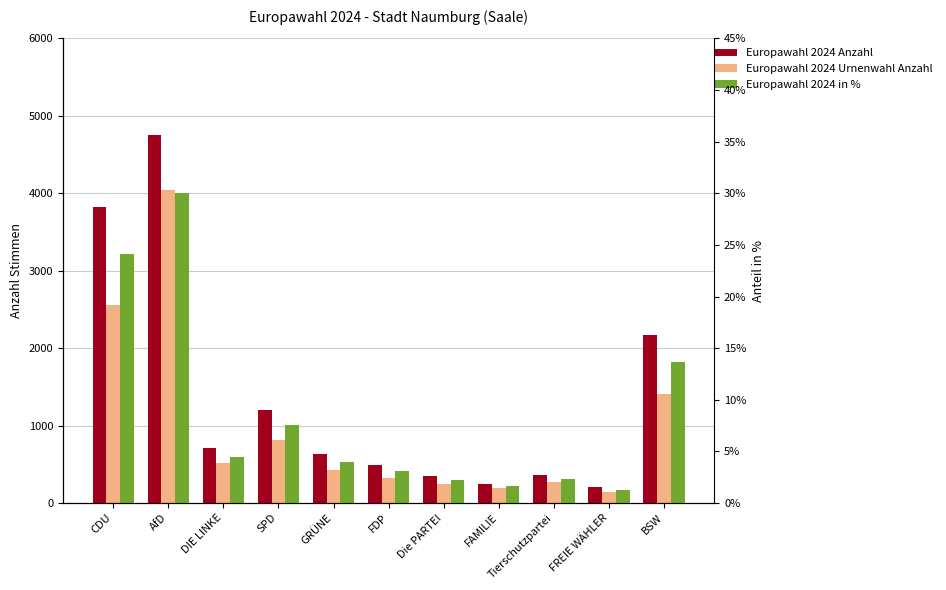

What value does the Europawahl 2024 in % series have at FREIE WÄHLER?

1.3